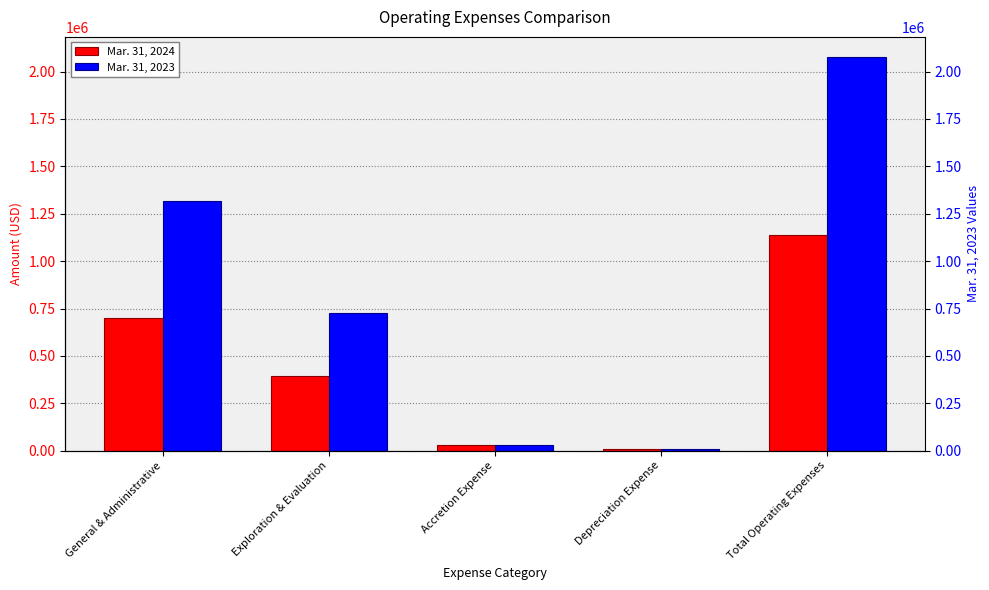

What is the sum of the Mar. 31, 2023 values at General & Administrative and Accretion Expense?

1343479